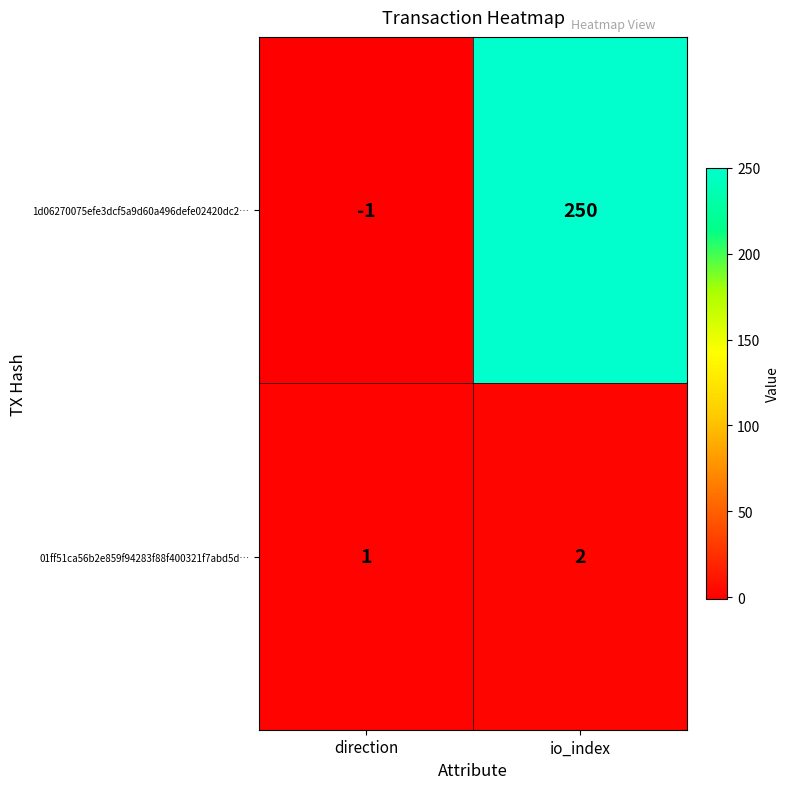

Reading left to right, what are all the values shown in this chart?

1d06270075efe3dcf5a9d60a496defe02420dc2…: direction=-1	io_index=250
01ff51ca56b2e859f94283f88f400321f7abd5d…: direction=1	io_index=2